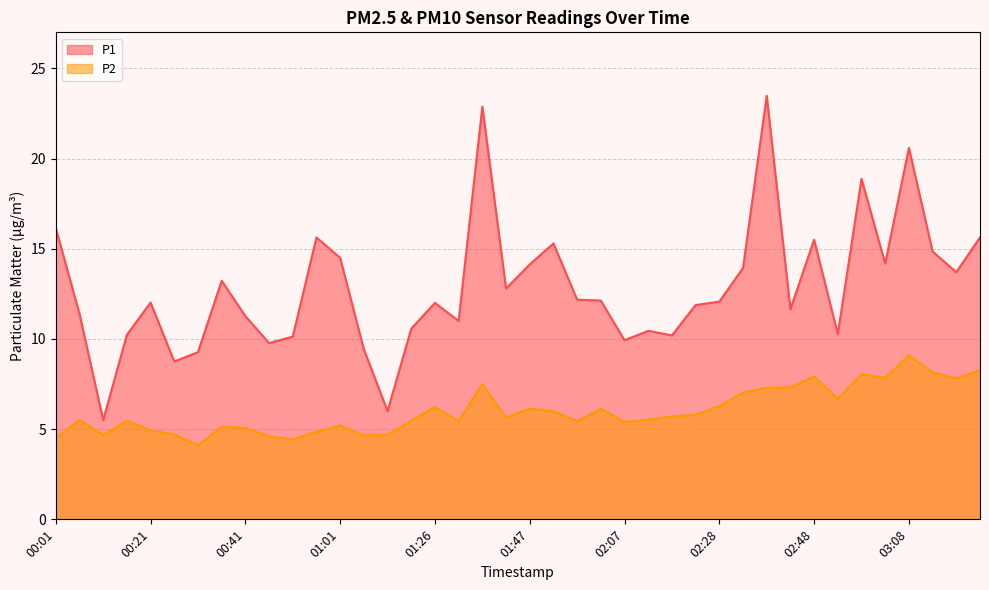

Reading left to right, extract all data points from this chart.

P1: 00:01=16.1	00:06=11.4	00:11=5.5	00:16=10.2	00:21=12.0	00:26=8.8	00:31=9.3	00:36=13.2	00:41=11.3	00:46=9.8	00:51=10.1	00:56=15.6	01:01=14.5	01:06=9.4	01:11=6.0	01:16=10.6	01:26=12.0	01:32=11.0	01:37=22.9	01:42=12.8	01:47=14.1	01:52=15.3	01:57=12.2	02:02=12.1	02:07=9.9	02:13=10.4	02:18=10.2	02:23=11.9	02:28=12.1	02:33=13.9	02:38=23.5	02:43=11.7	02:48=15.5	02:53=10.3	02:58=18.9	03:03=14.2	03:08=20.6	03:13=14.8	03:18=13.7	03:23=15.6
P2: 00:01=4.5	00:06=5.5	00:11=4.7	00:16=5.5	00:21=4.9	00:26=4.7	00:31=4.1	00:36=5.2	00:41=5.1	00:46=4.6	00:51=4.4	00:56=4.8	01:01=5.2	01:06=4.7	01:11=4.7	01:16=5.5	01:26=6.2	01:32=5.5	01:37=7.5	01:42=5.7	01:47=6.1	01:52=6.0	01:57=5.4	02:02=6.1	02:07=5.4	02:13=5.5	02:18=5.7	02:23=5.8	02:28=6.3	02:33=7.0	02:38=7.3	02:43=7.3	02:48=7.9	02:53=6.7	02:58=8.1	03:03=7.8	03:08=9.1	03:13=8.2	03:18=7.8	03:23=8.3